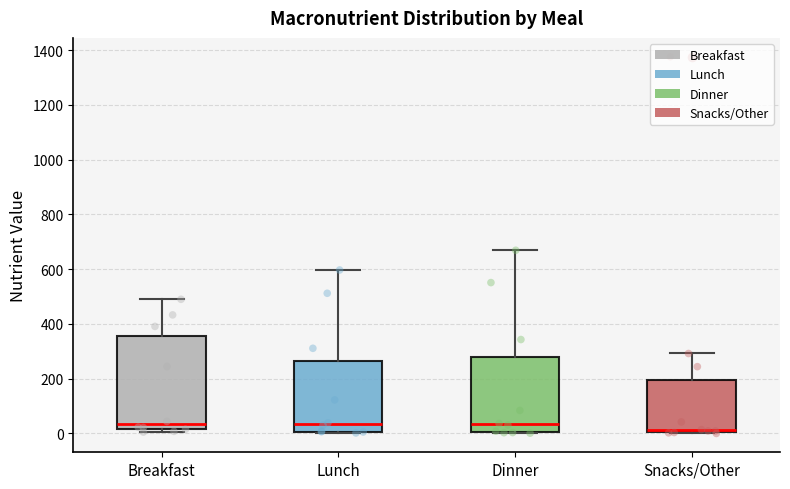

Comparing the boxes themselves (not the whiskers), which one is the tallest?

Breakfast